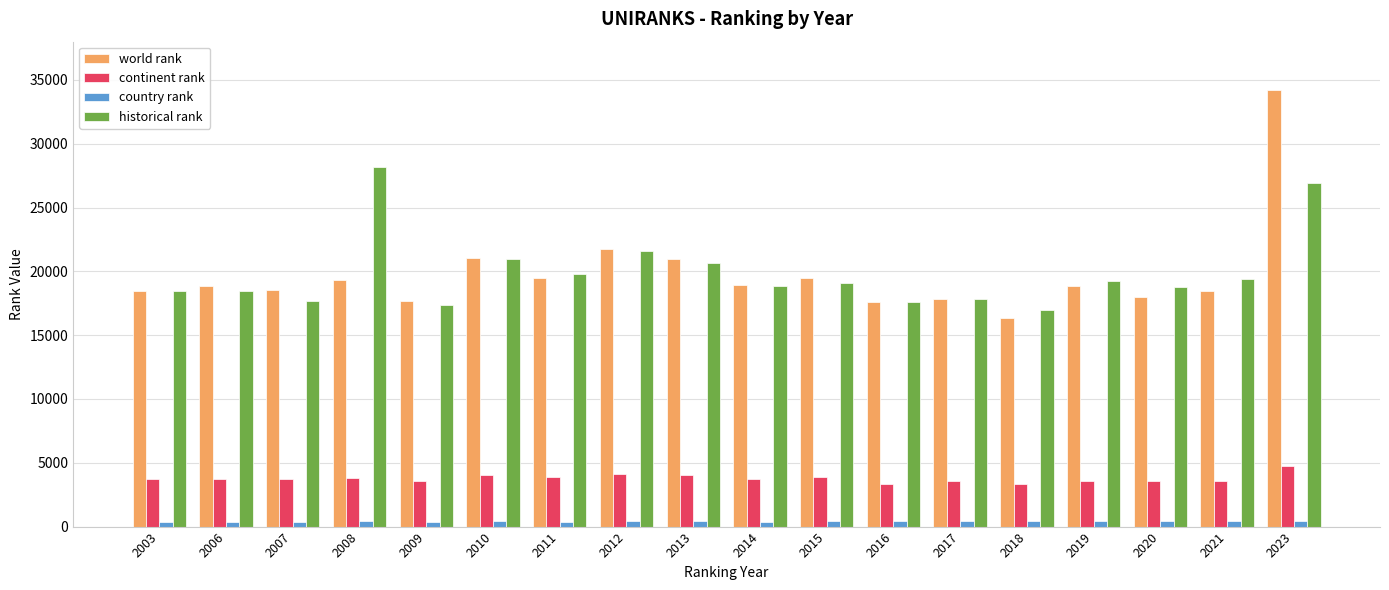

Which category has the highest value in the continent rank series?

2023